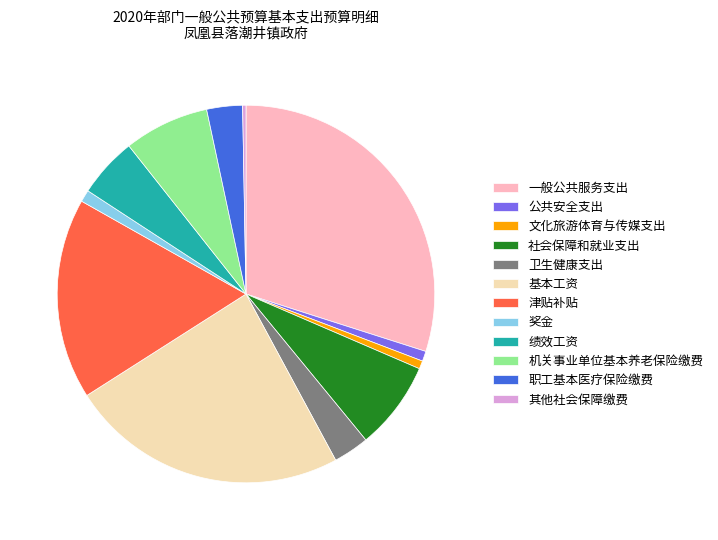

Which category has the biggest portion of the pie?

一般公共服务支出